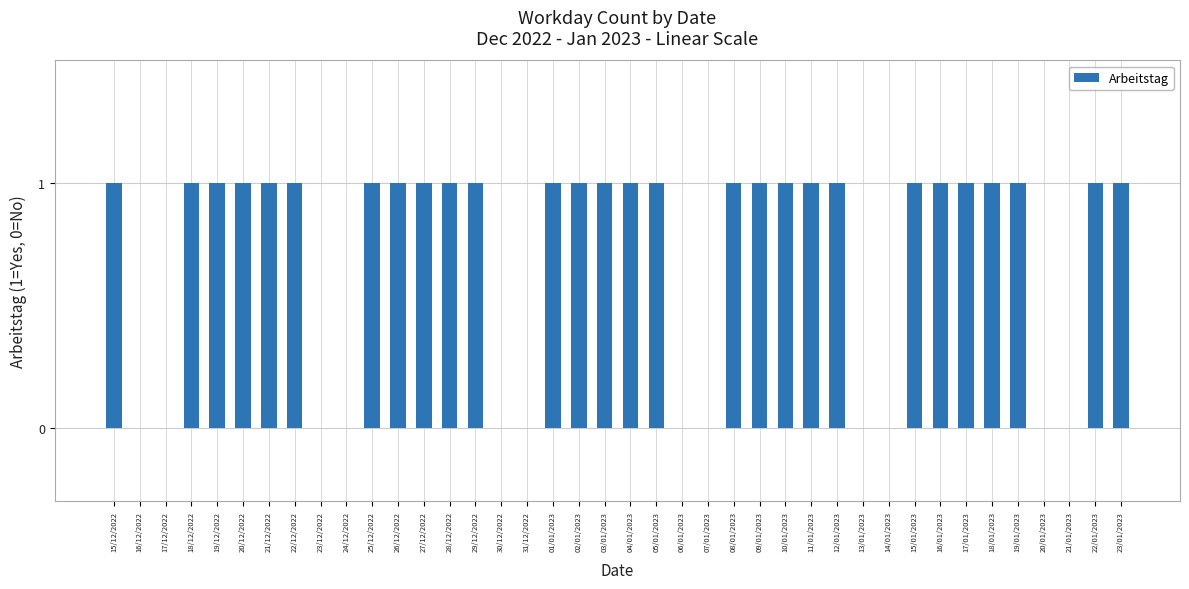

Reading left to right, extract all data points from this chart.

1	0	0	1	1	1	1	1	0	0	1	1	1	1	1	0	0	1	1	1	1	1	0	0	1	1	1	1	1	0	0	1	1	1	1	1	0	0	1	1